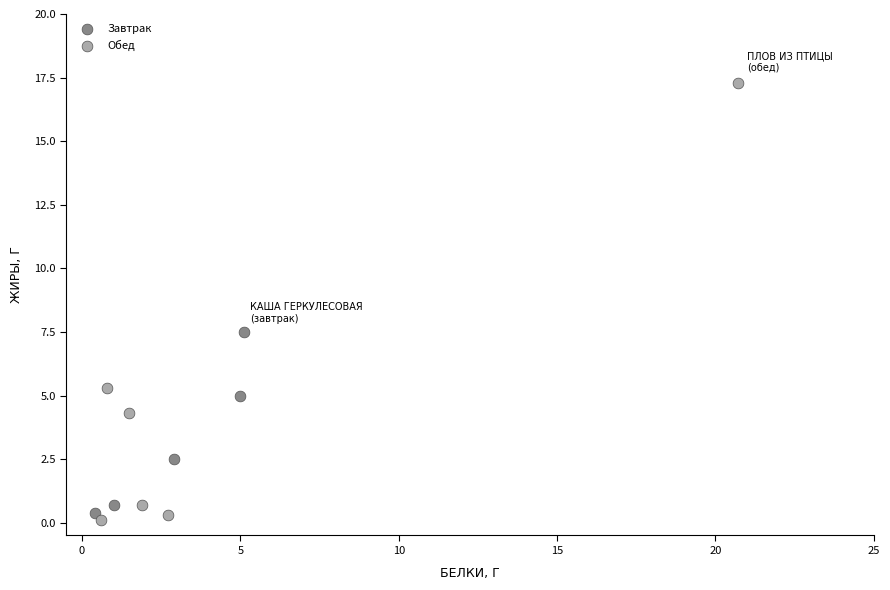

Which series reaches the maximum Y coordinate?

Обед